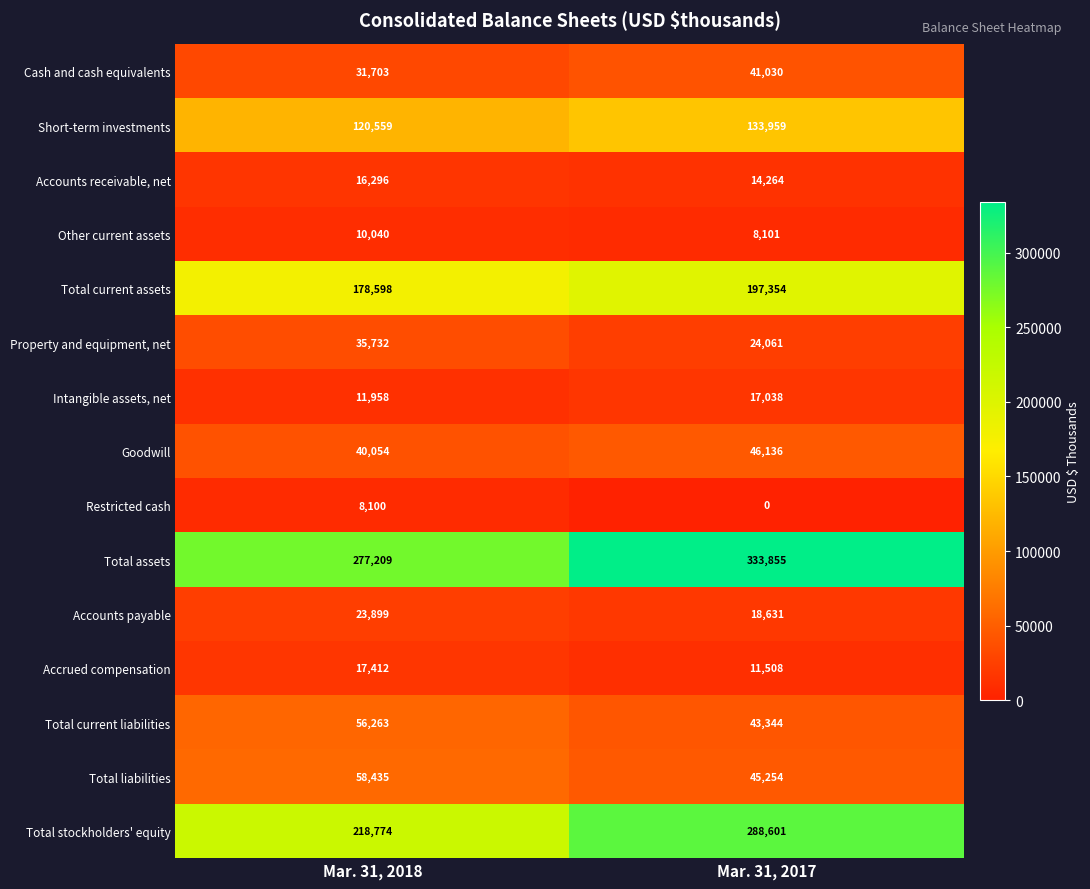

The value of Total assets at Mar. 31, 2018 is 119491. True or false?

False